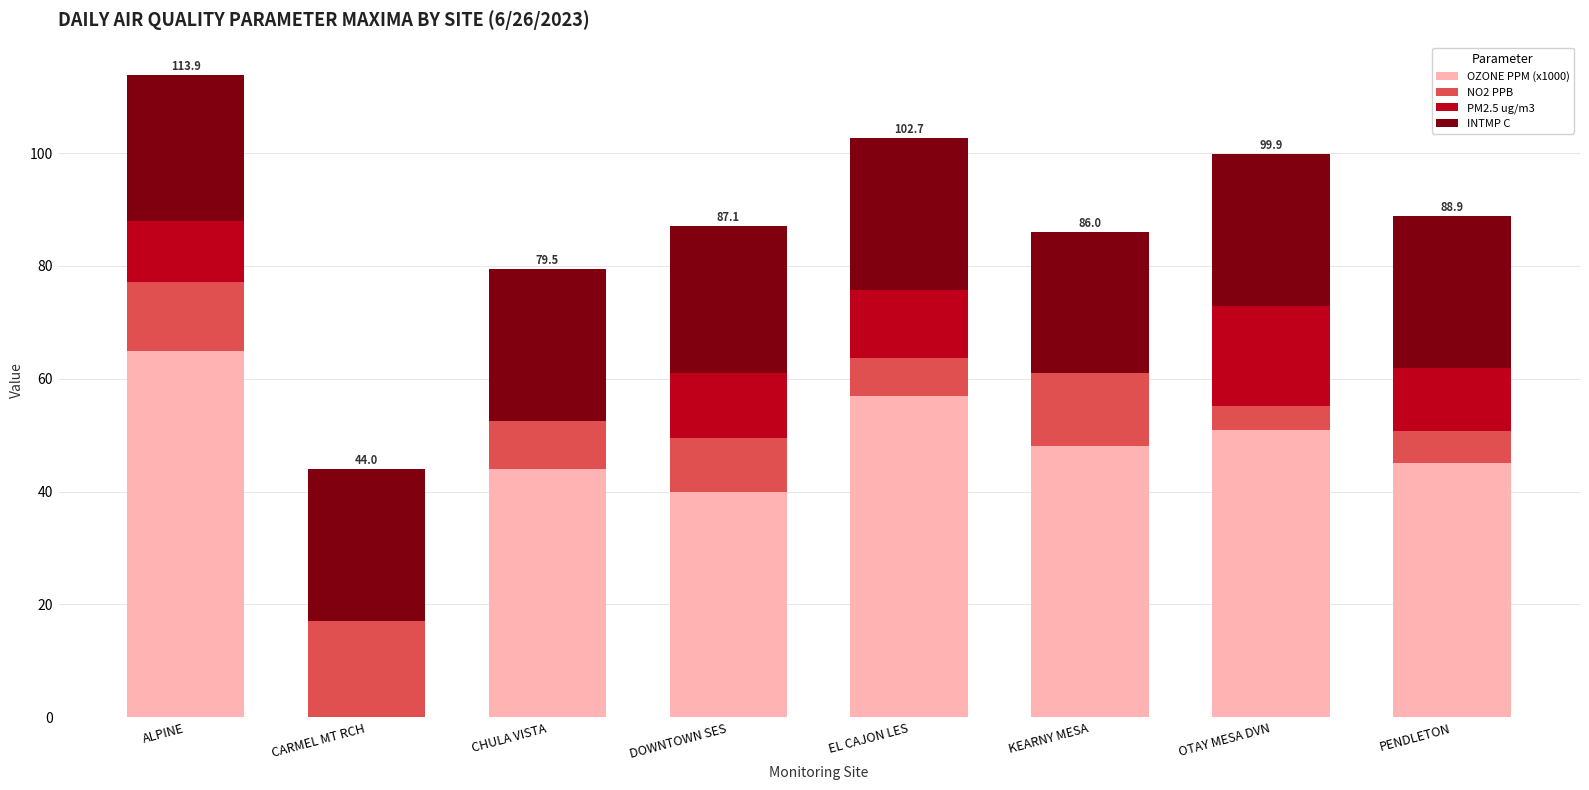

Are the bars horizontal?

No